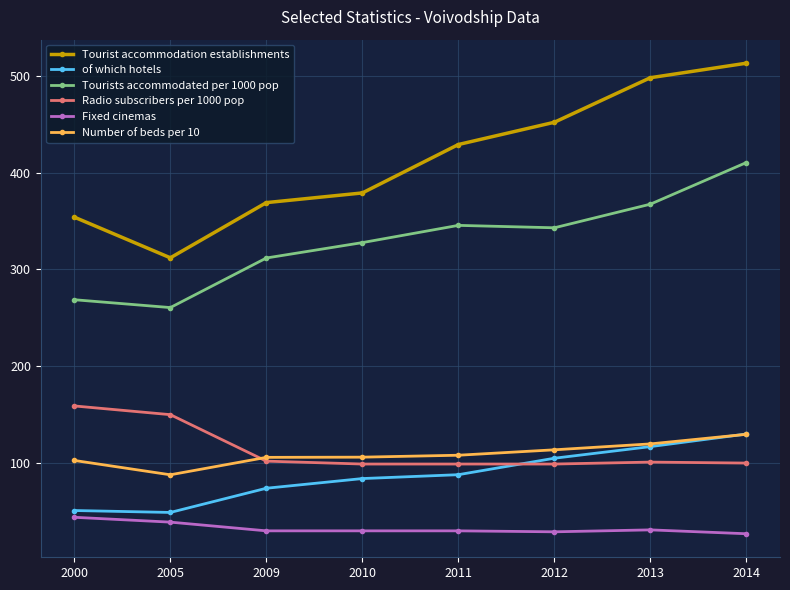

What is the minimum value for Fixed cinemas?

27.0